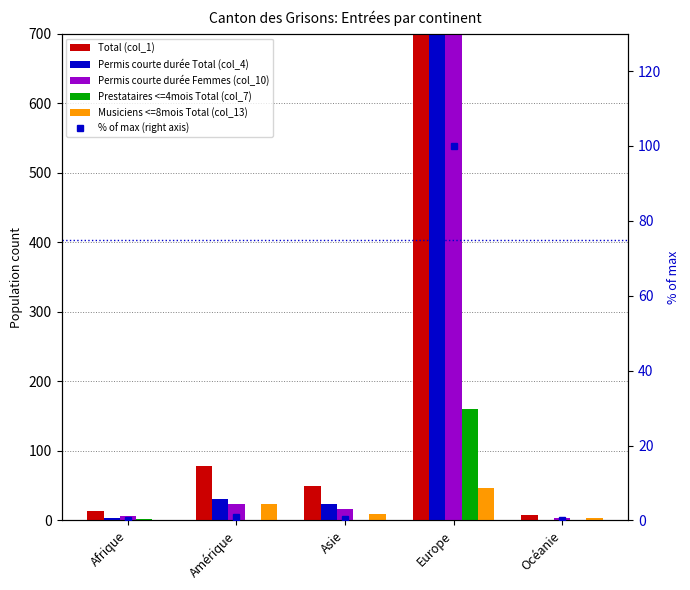

What position from the left is Europe?

4